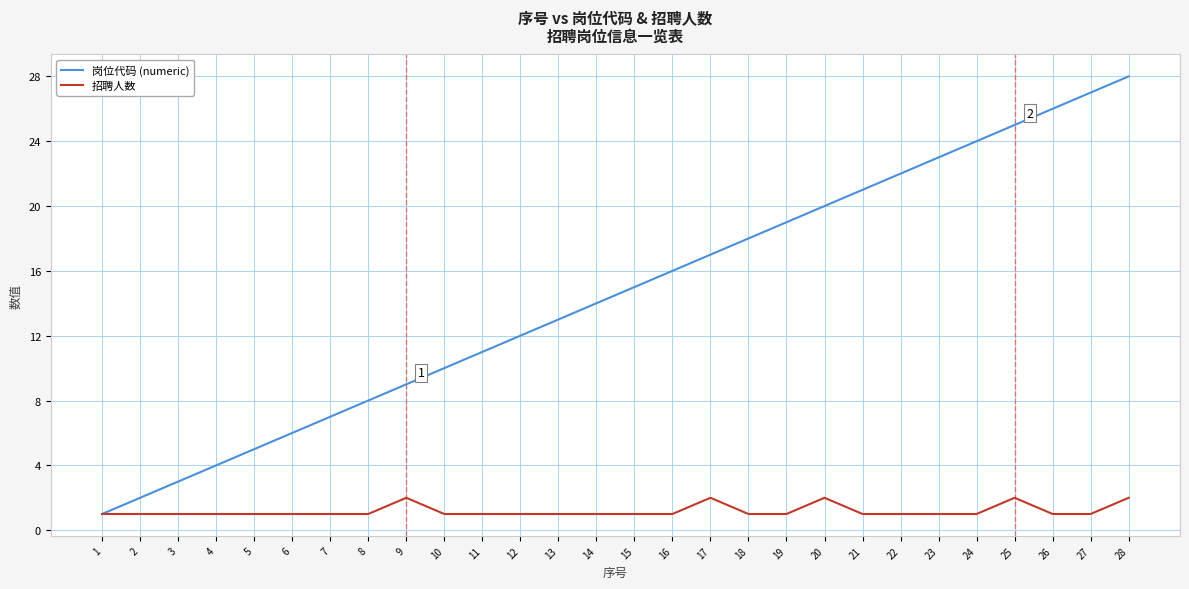

Reading left to right, list all the values displayed in this chart.

岗位代码 (numeric): 1=1	2=2	3=3	4=4	5=5	6=6	7=7	8=8	9=9	10=10	11=11	12=12	13=13	14=14	15=15	16=16	17=17	18=18	19=19	20=20	21=21	22=22	23=23	24=24	25=25	26=26	27=27	28=28
招聘人数: 1=1	2=1	3=1	4=1	5=1	6=1	7=1	8=1	9=2	10=1	11=1	12=1	13=1	14=1	15=1	16=1	17=2	18=1	19=1	20=2	21=1	22=1	23=1	24=1	25=2	26=1	27=1	28=2